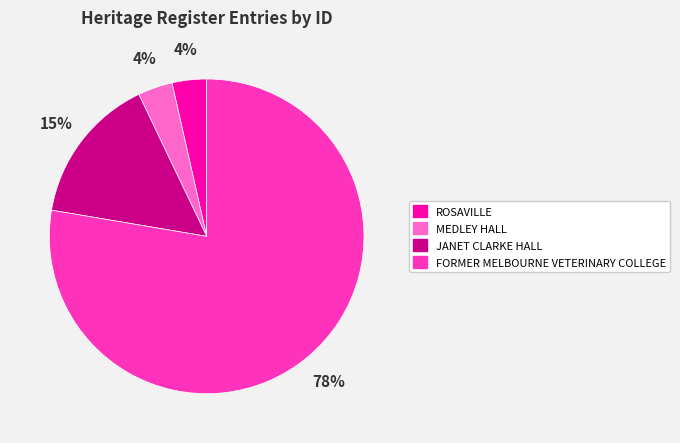

Does FORMER MELBOURNE VETERINARY COLLEGE represent more than half of the total?

Yes